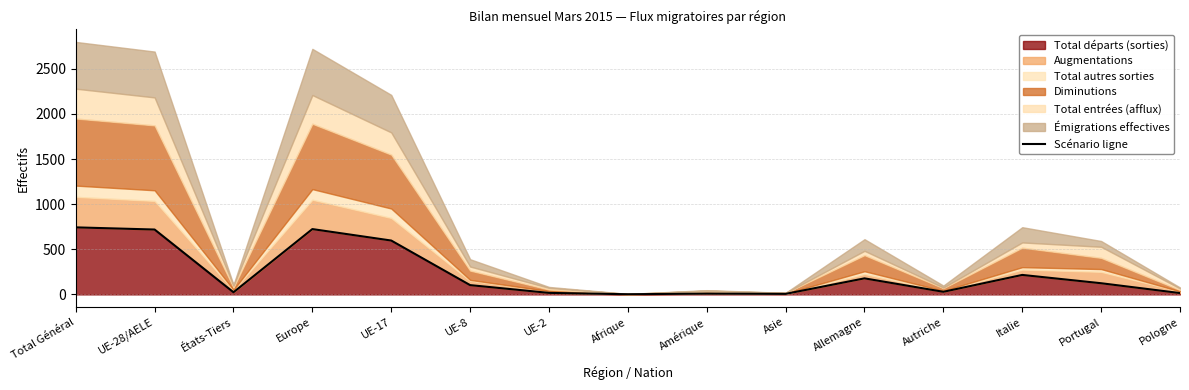

True or false: the data has more than 0 interior local peaks.

True